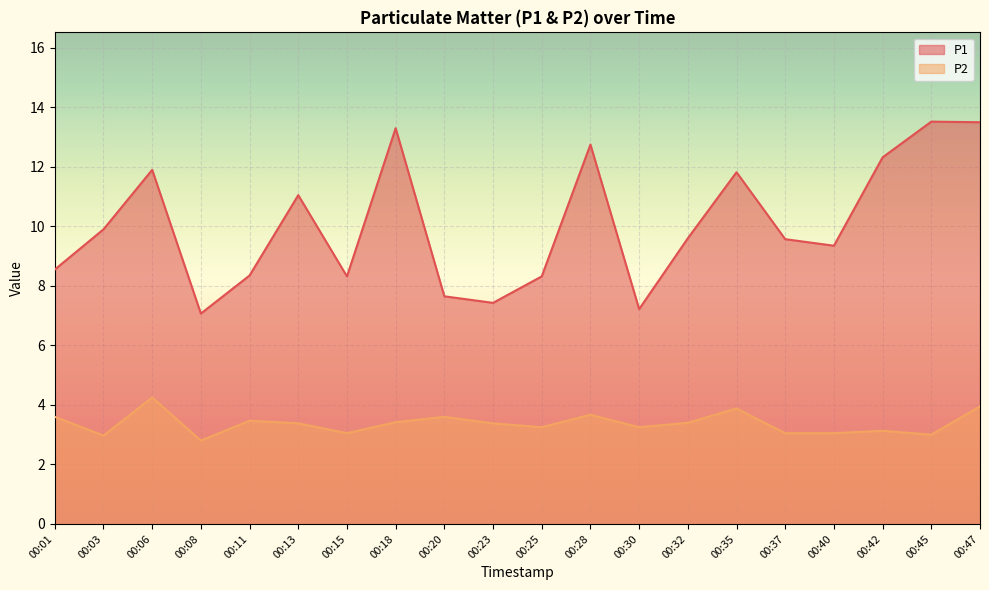

At which label does P1 reach its minimum?

00:08